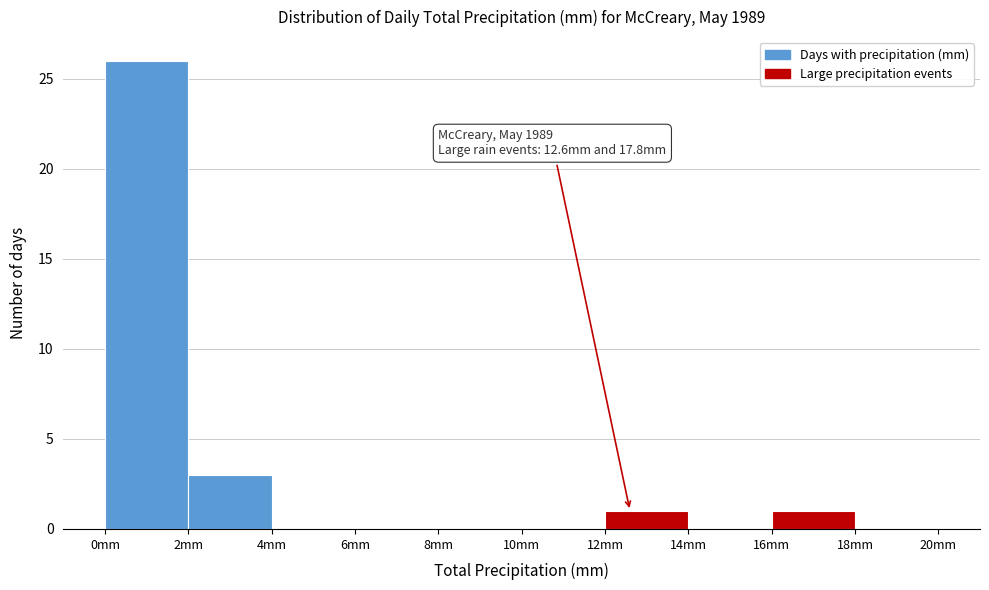

Which range on the x-axis has the tallest bar?

0 to 2